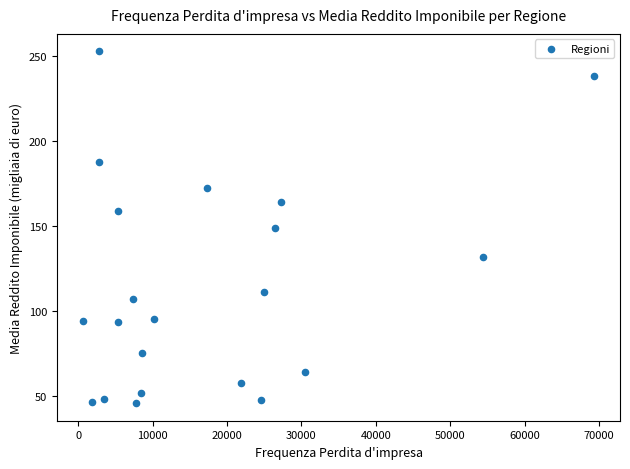

What is the range of Y values (max minus min)?

206.5